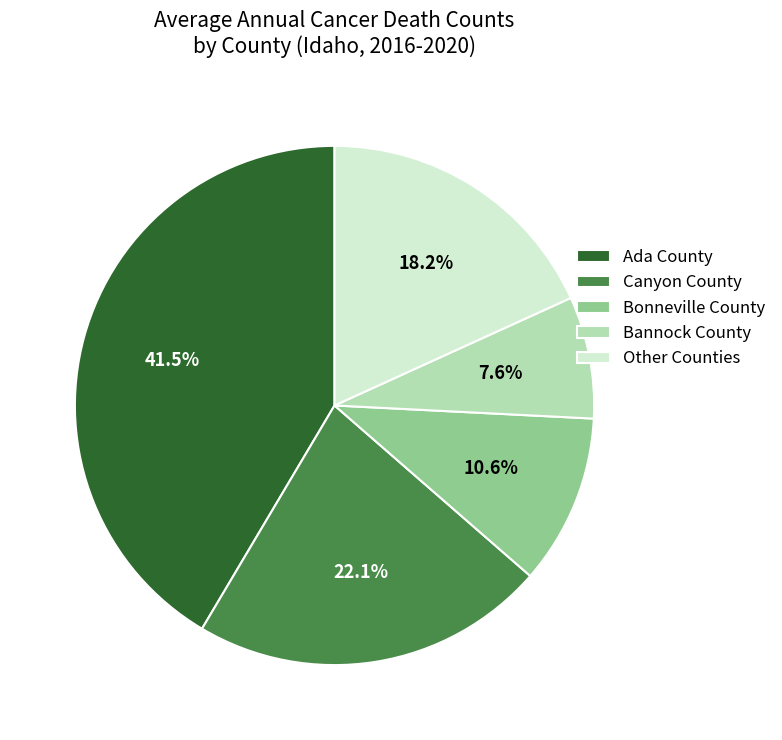

The Bonneville County slice represents 11% of the pie. True or false?

True